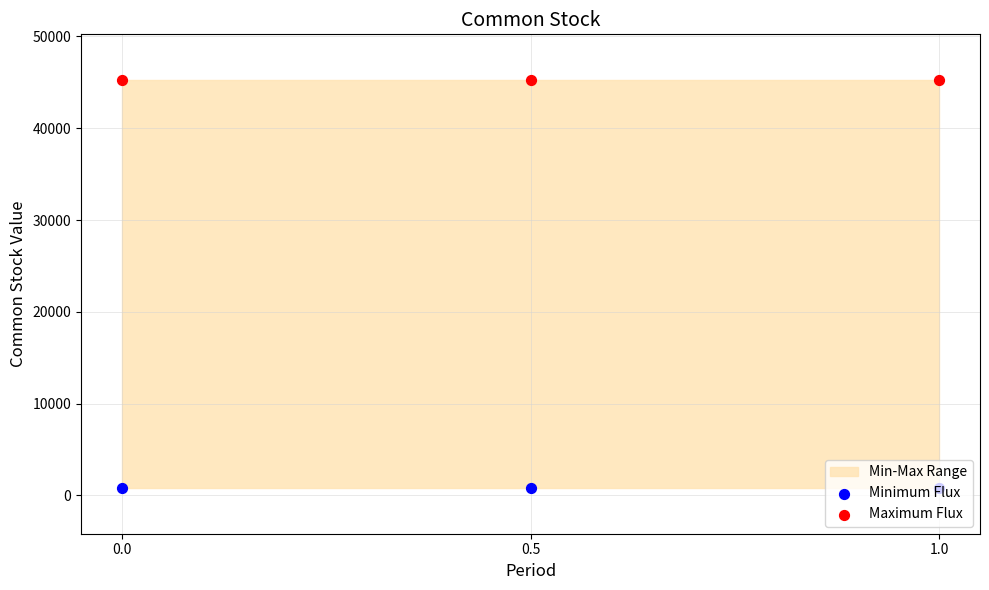

Which series has the widest spread of Y values?

Minimum Flux